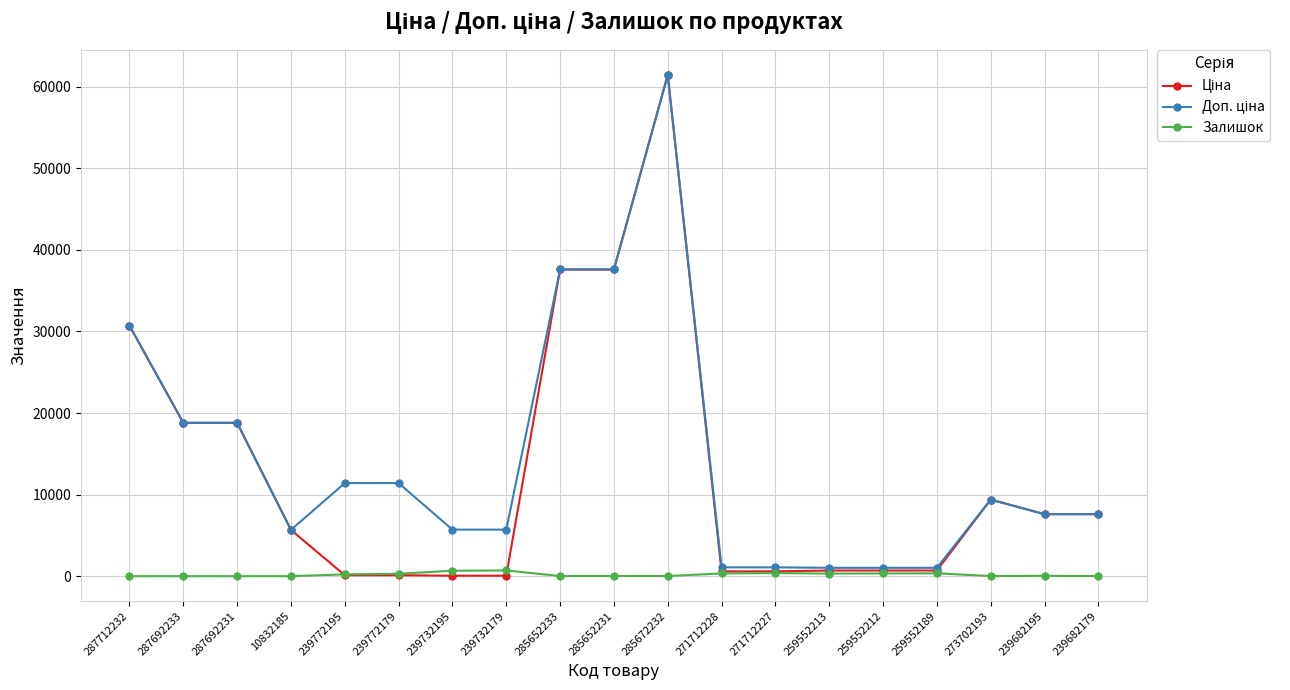

At which category is the sum across all series the highest?

285672232